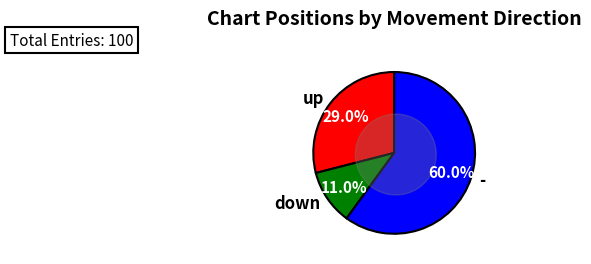

To the nearest percent, what is the average slice percentage?

33%